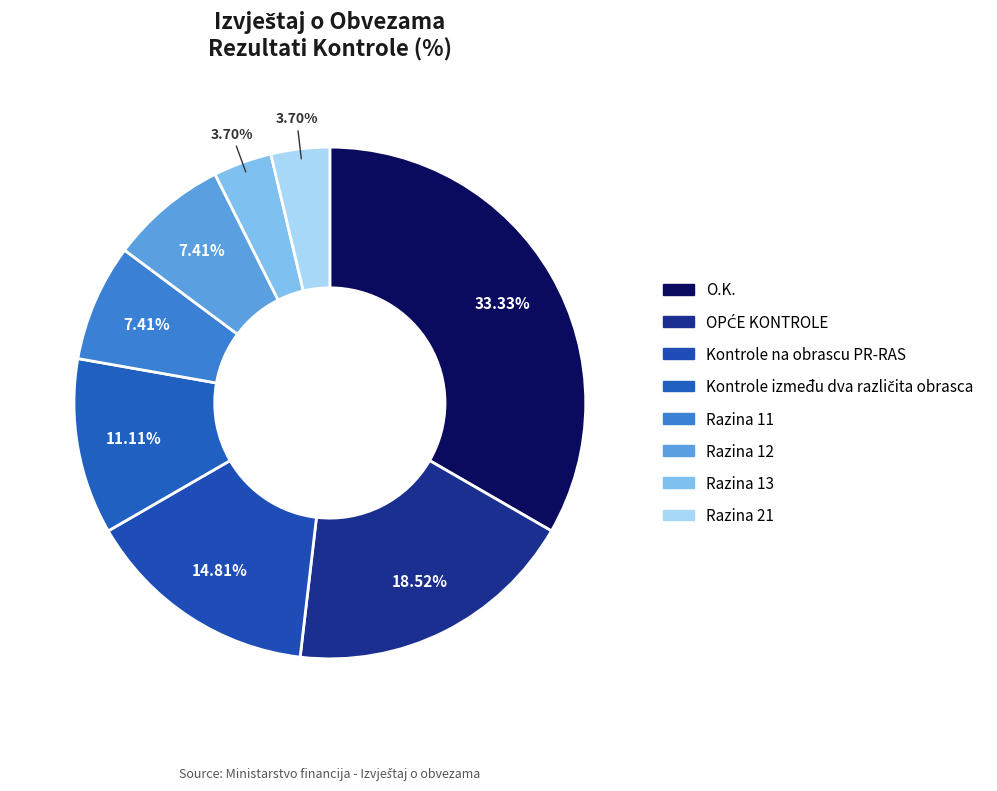

Count the number of slices in the pie.

8